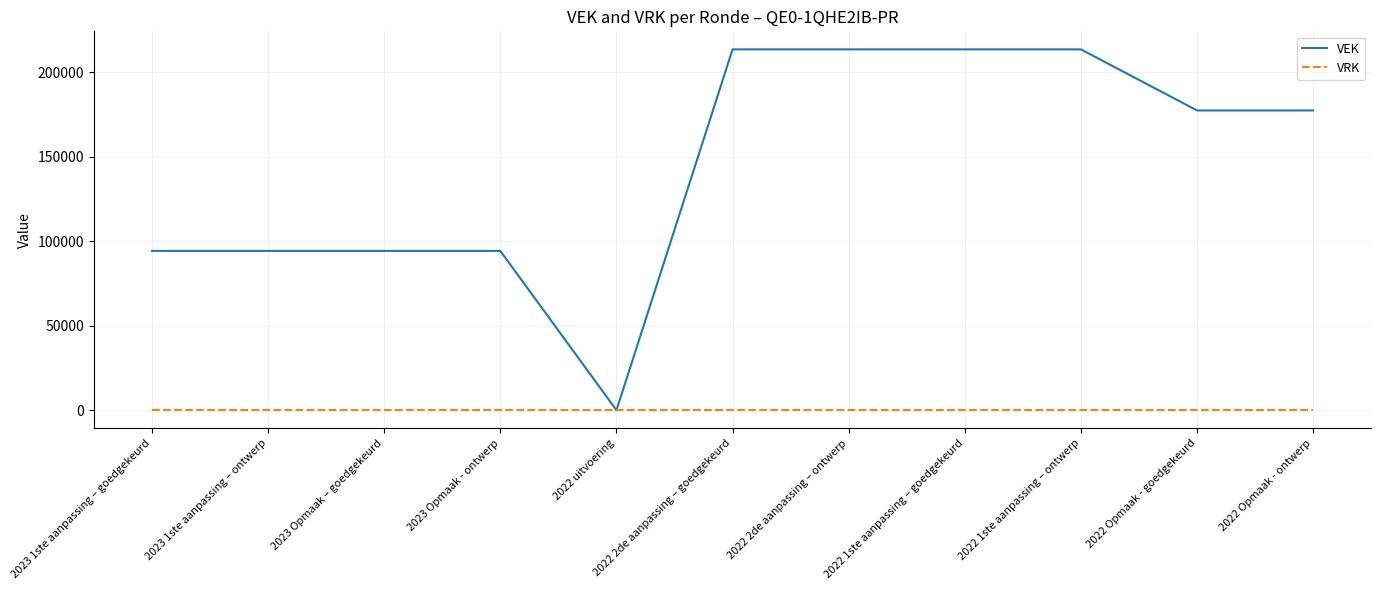

Reading right to left, transcribe all the data shown in this chart.

VEK: 2022 Opmaak - ontwerp=177335	2022 Opmaak - goedgekeurd=177335	2022 1ste aanpassing – ontwerp=213474	2022 1ste aanpassing – goedgekeurd=213474	2022 2de aanpassing – ontwerp=213474	2022 2de aanpassing – goedgekeurd=213474	2022 uitvoering=0	2023 Opmaak - ontwerp=94243	2023 Opmaak – goedgekeurd=94243	2023 1ste aanpassing – ontwerp=94243	2023 1ste aanpassing – goedgekeurd=94243
VRK: 2022 Opmaak - ontwerp=0	2022 Opmaak - goedgekeurd=0	2022 1ste aanpassing – ontwerp=0	2022 1ste aanpassing – goedgekeurd=0	2022 2de aanpassing – ontwerp=0	2022 2de aanpassing – goedgekeurd=0	2022 uitvoering=0	2023 Opmaak - ontwerp=0	2023 Opmaak – goedgekeurd=0	2023 1ste aanpassing – ontwerp=0	2023 1ste aanpassing – goedgekeurd=0